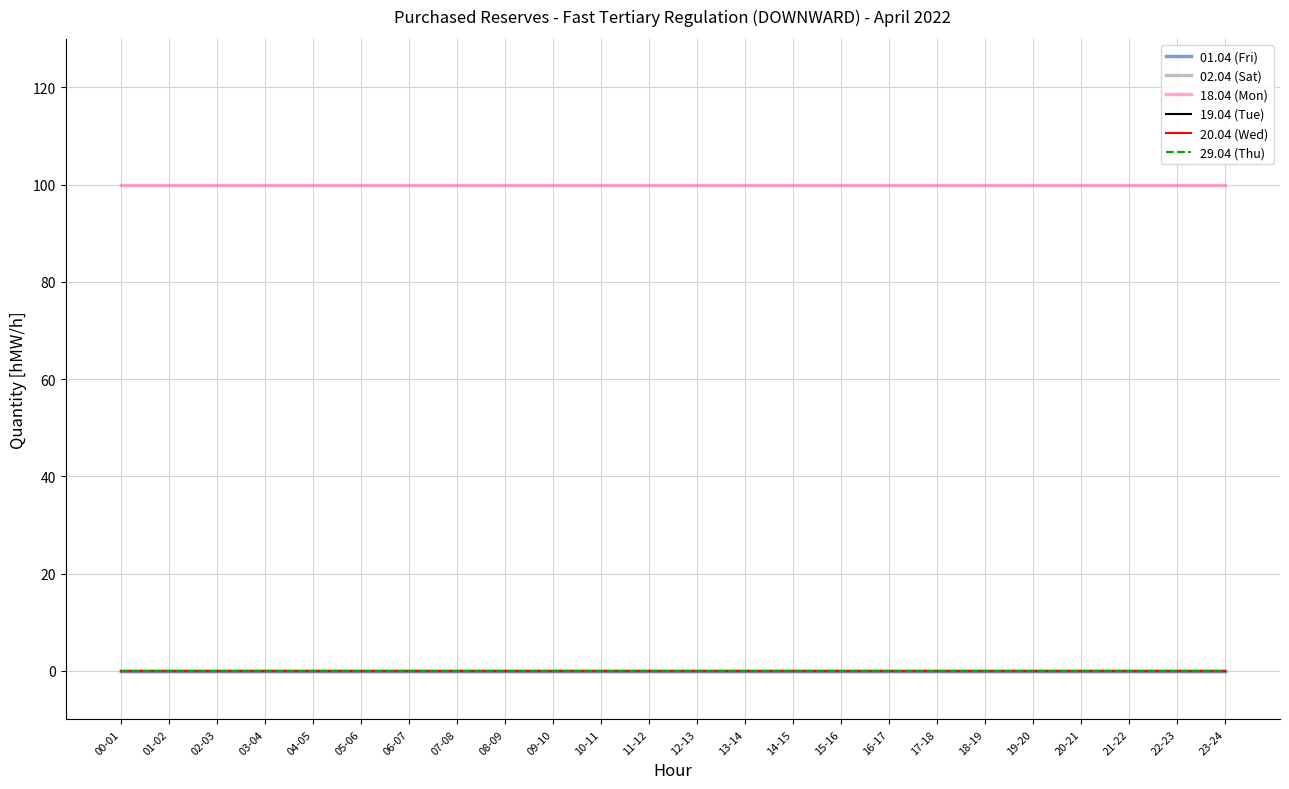

Reading left to right, transcribe all the data shown in this chart.

01.04 (Fri): 0	0	0	0	0	0	0	0	0	0	0	0	0	0	0	0	0	0	0	0	0	0	0	0
02.04 (Sat): 0	0	0	0	0	0	0	0	0	0	0	0	0	0	0	0	0	0	0	0	0	0	0	0
18.04 (Mon): 100	100	100	100	100	100	100	100	100	100	100	100	100	100	100	100	100	100	100	100	100	100	100	100
19.04 (Tue): 0	0	0	0	0	0	0	0	0	0	0	0	0	0	0	0	0	0	0	0	0	0	0	0
20.04 (Wed): 0	0	0	0	0	0	0	0	0	0	0	0	0	0	0	0	0	0	0	0	0	0	0	0
29.04 (Thu): 0	0	0	0	0	0	0	0	0	0	0	0	0	0	0	0	0	0	0	0	0	0	0	0